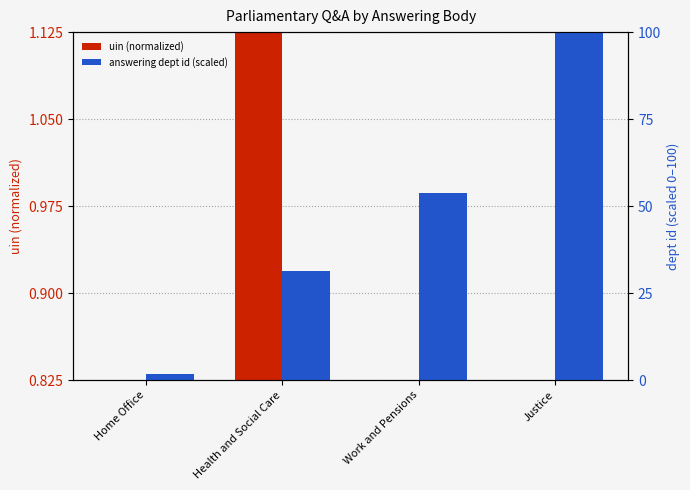

Reading left to right, extract all data points from this chart.

uin (normalized): 0.8	1.1	0.8	0.8
answering dept id (scaled): 1.9	31.5	53.7	100.0